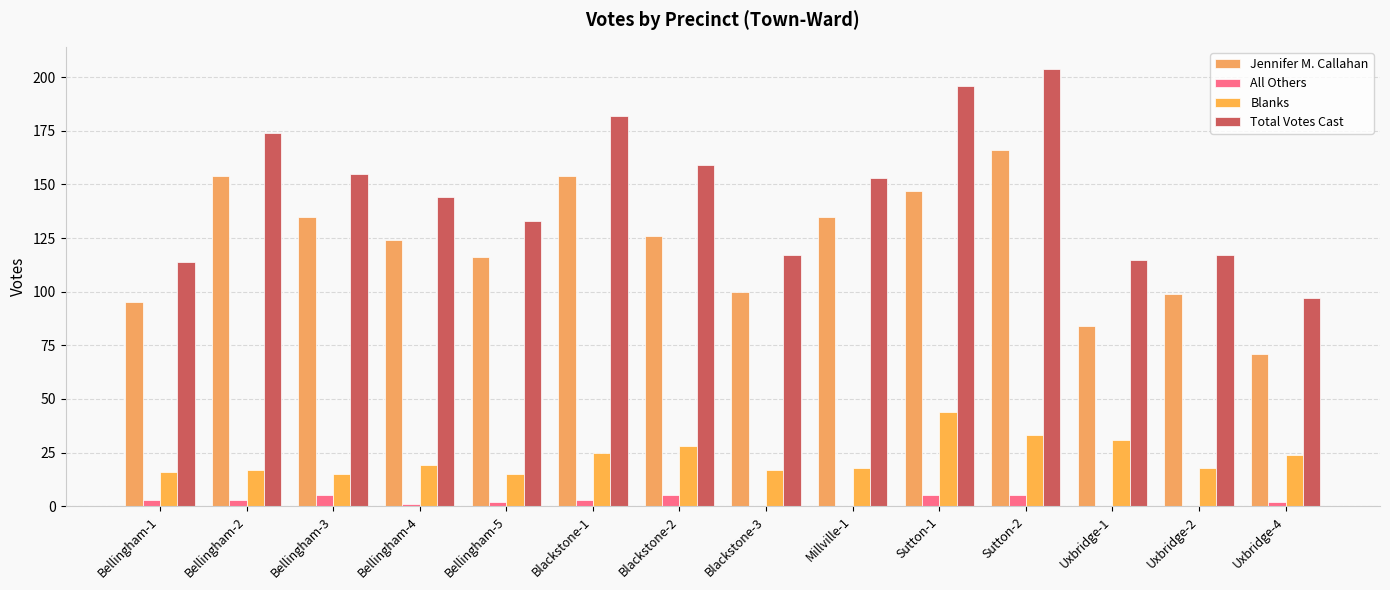

Which label corresponds to the smallest value in the chart?

Blackstone-3